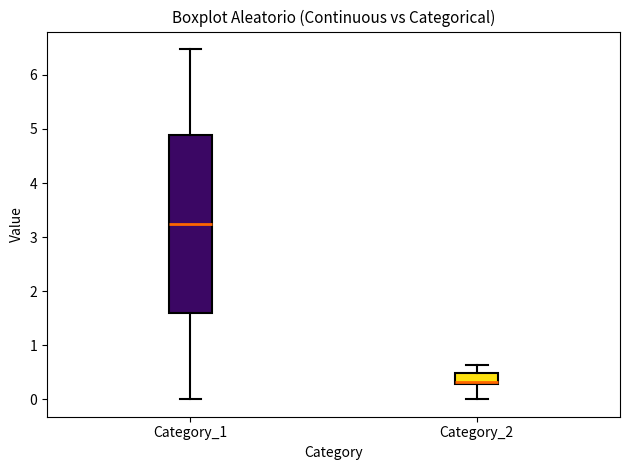

Where does the lower whisker of the box for Category_2 end on the y-axis? The values are not printed on the chart, so give them approximately, as read against the axis.

0.0